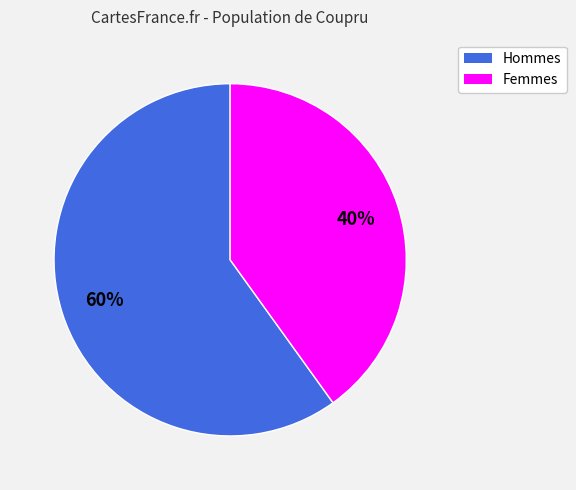

Count the number of slices in the pie.

2